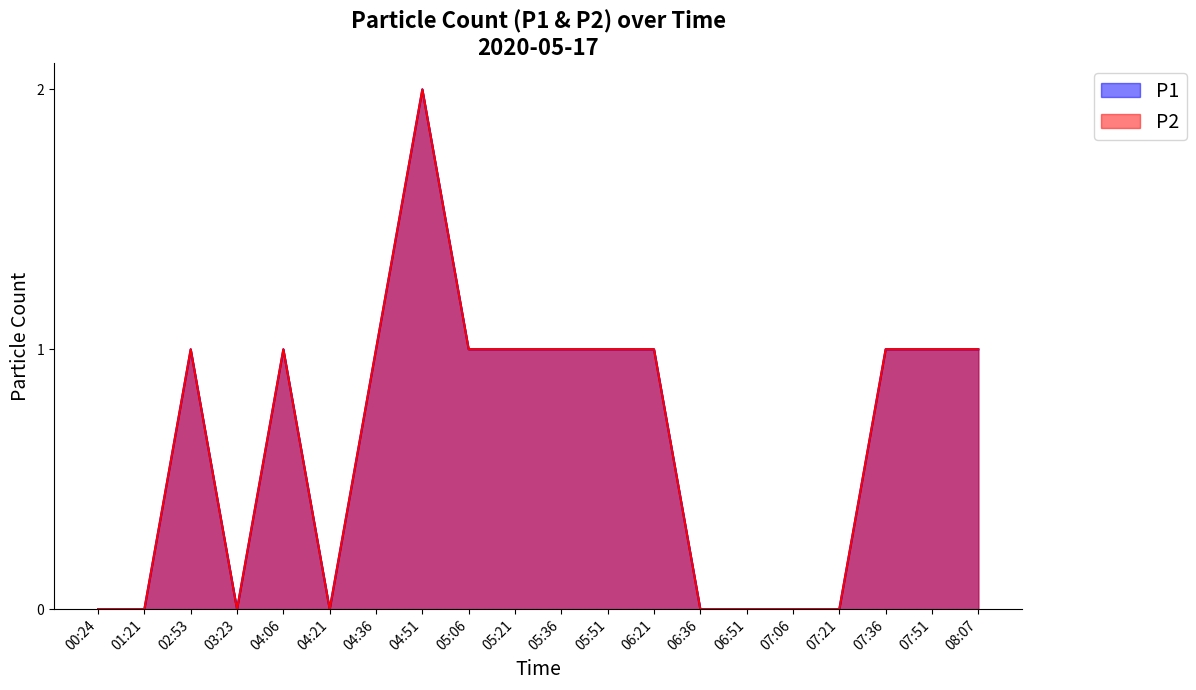

How many positive values does the P1 series have?

12